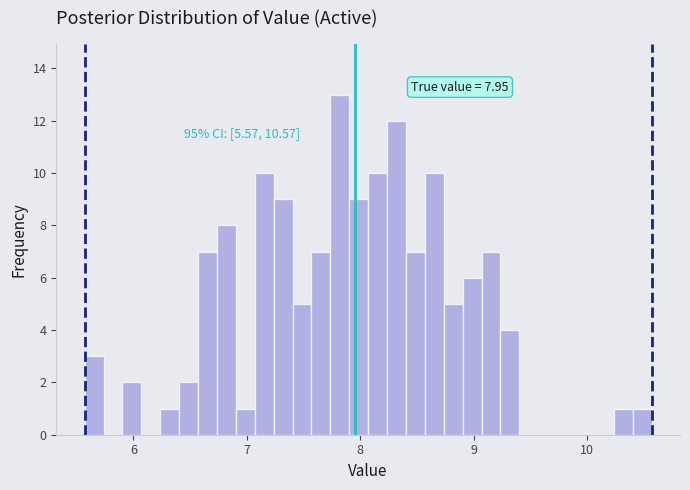

Around what value on the x-axis is the tallest bar? Give the approximate position of its centre, as read against the axis.

7.8